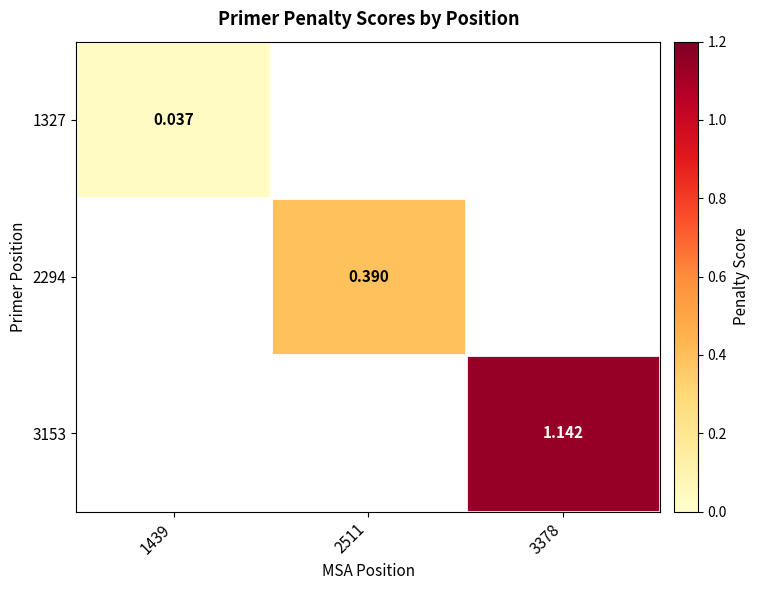

List the series in order of their overall mean, lowest first.

1327, 2294, 3153